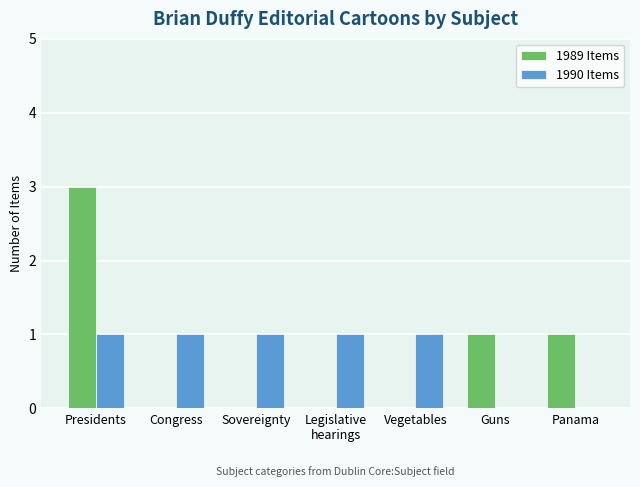

What is the maximum value shown in the chart?

3